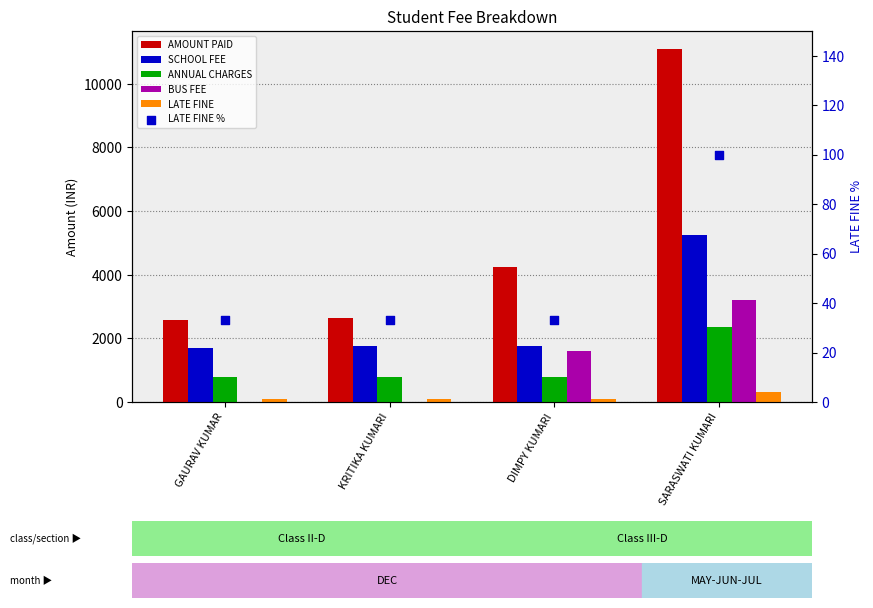

At how many categories does at least one series exceed 7849?

1